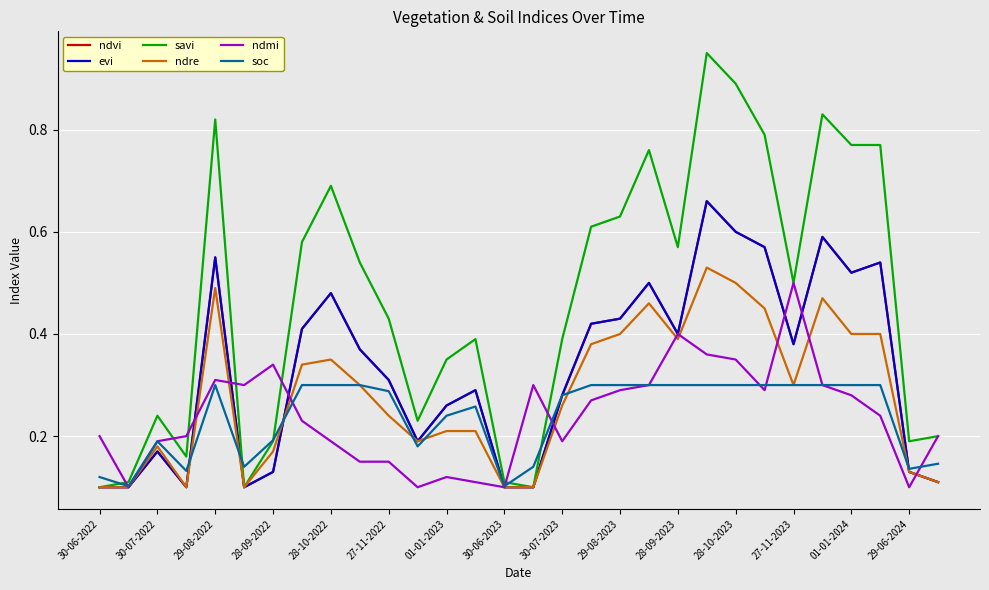

How many interior local valleys does the savi series have?

7